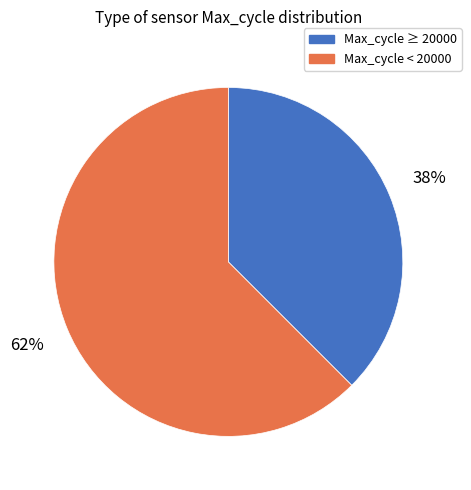

To the nearest percent, what is the average slice percentage?

50%